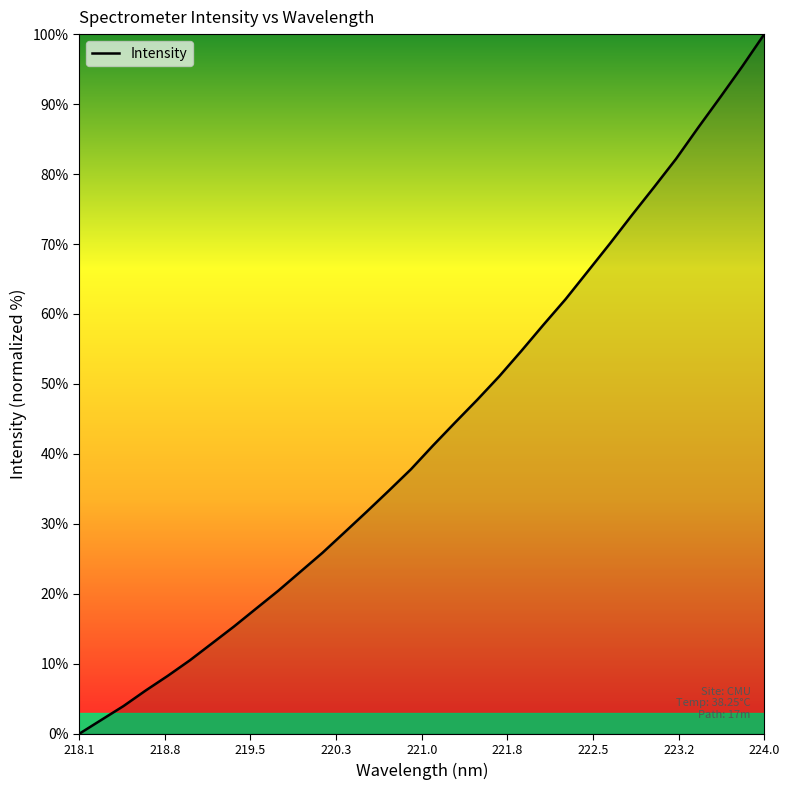

What is the maximum value shown in the chart?

100.0